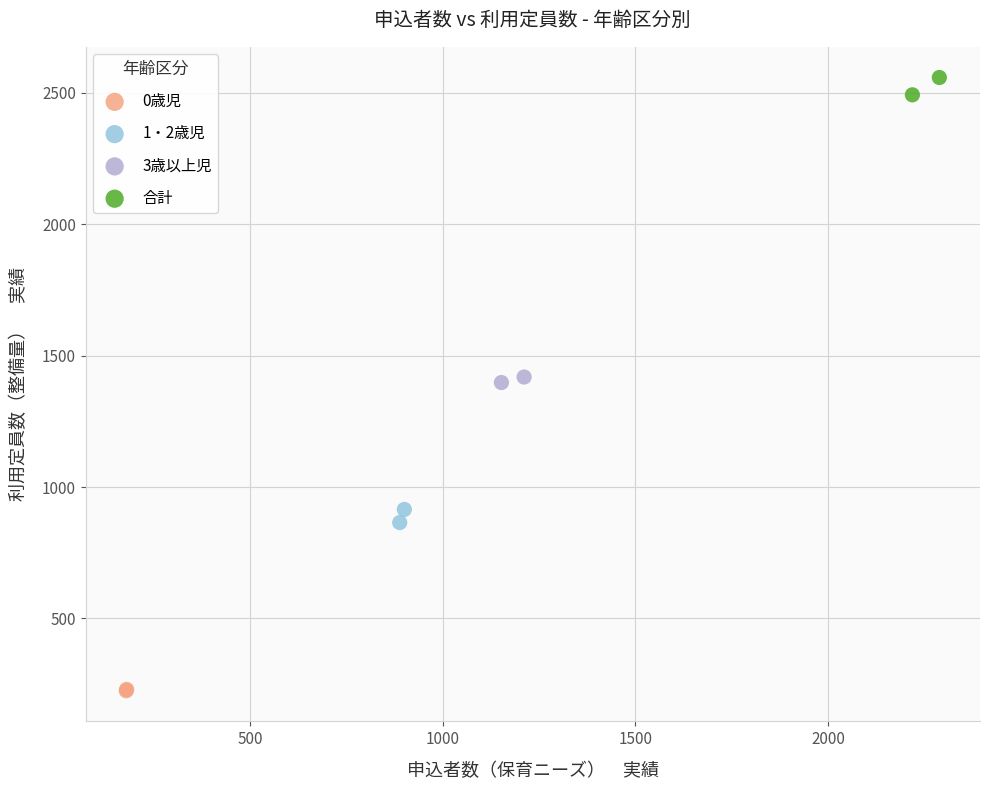

What are all the series names shown in the legend?

0歳児, 1・2歳児, 3歳以上児, 合計